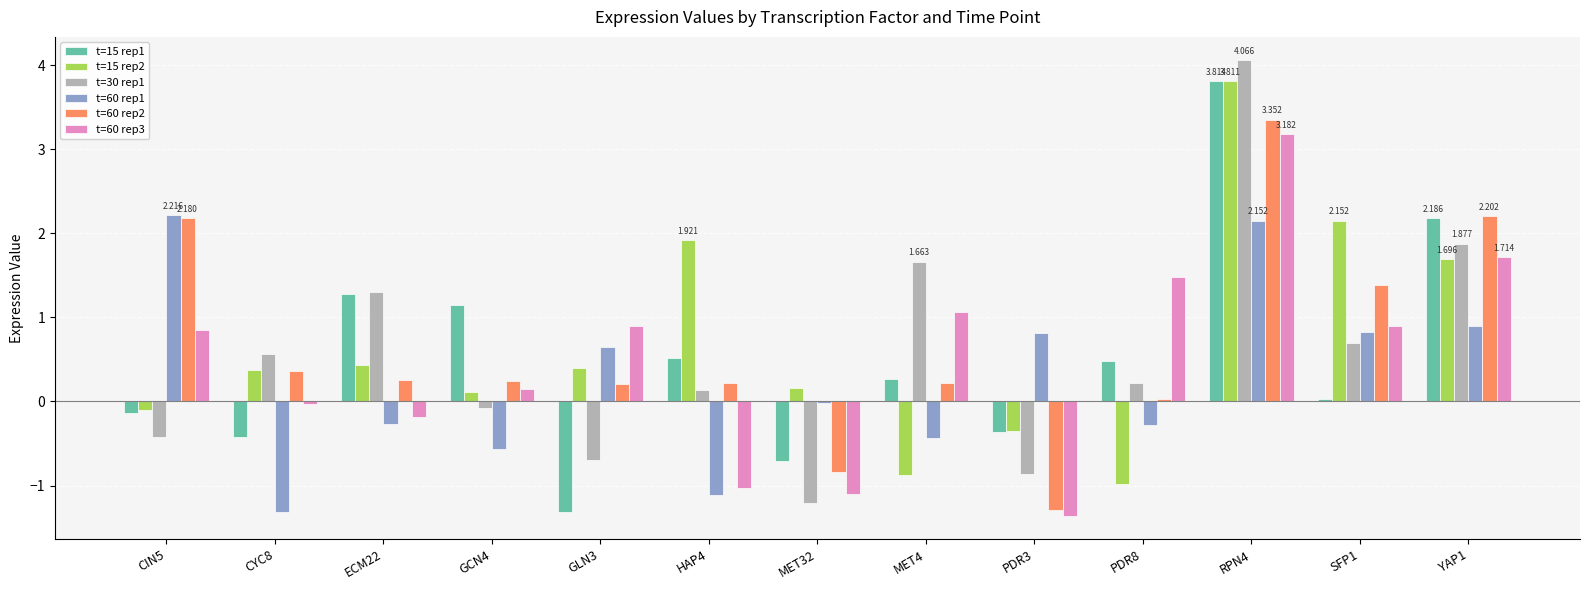

Is the value of t=60 rep3 at RPN4 greater than the value of t=60 rep2 at YAP1?

Yes